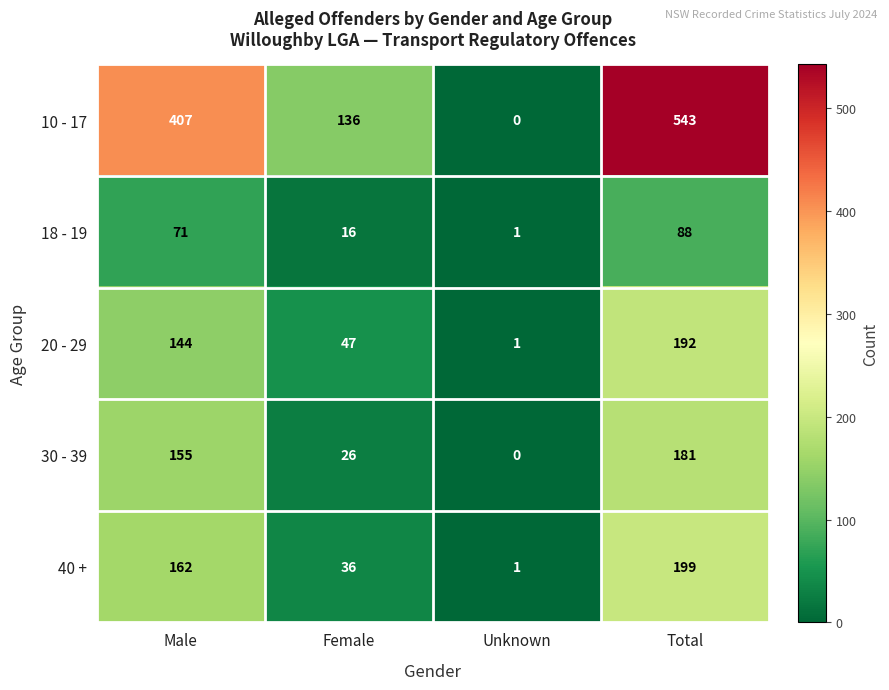

What is the spread (max minus min) of values at Total?

455